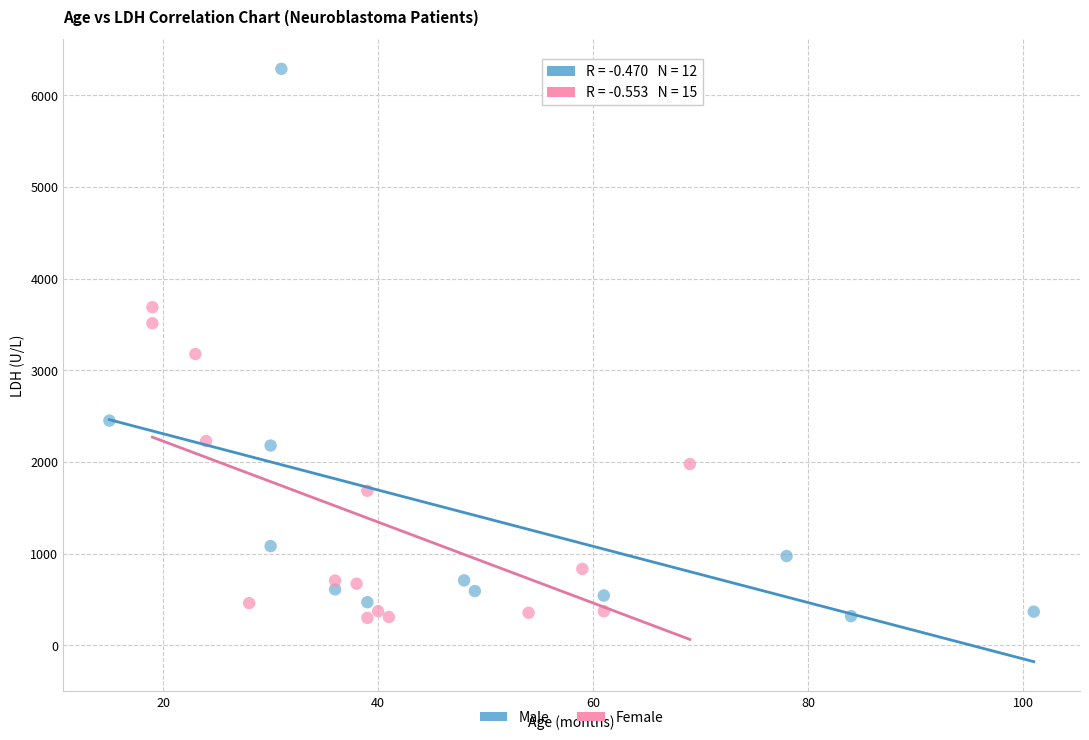

Which series contains the highest Y value?

Male